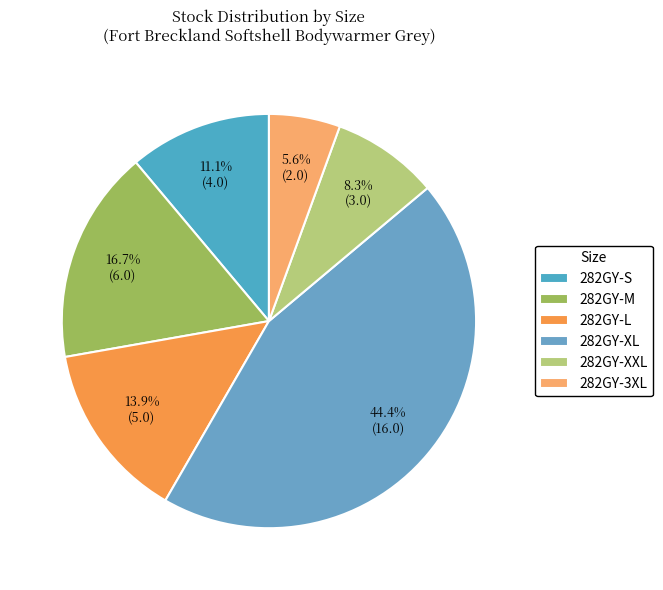

To the nearest percent, what is the difference between the 282GY-XXL and 282GY-3XL slice percentages?

3%